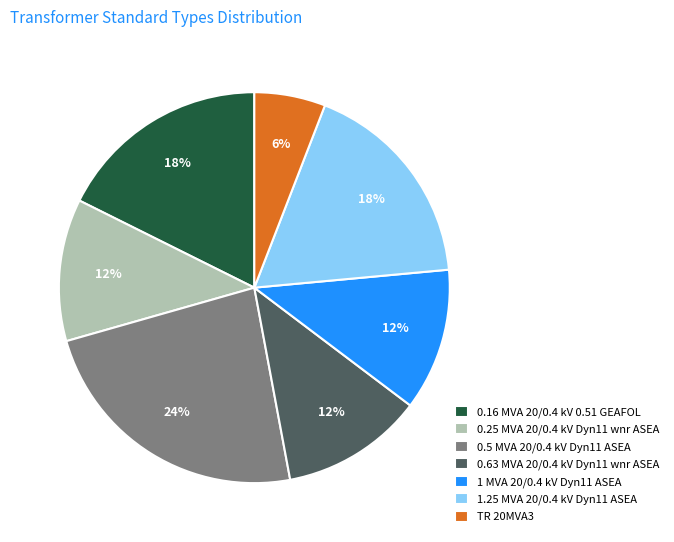

How many slices are in this pie chart?

7